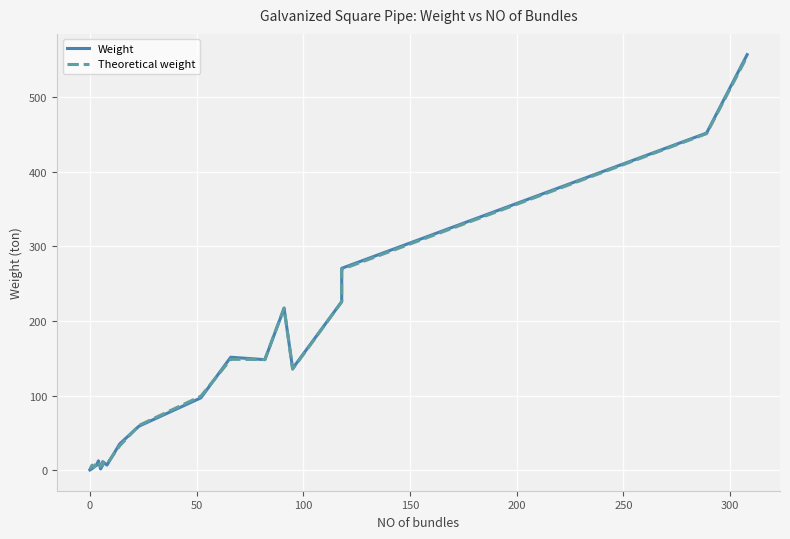

True or false: Weight has more than 0 interior local peaks.

True